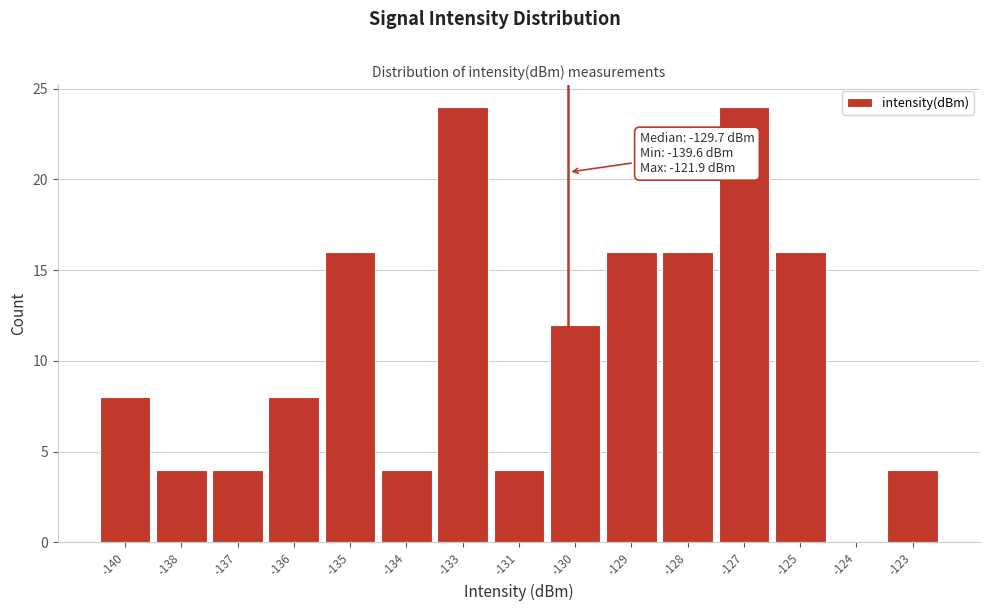

Reading left to right, list all the values displayed in this chart.

-140=8	-138=4	-137=4	-136=8	-135=16	-134=4	-133=24	-131=4	-130=12	-129=16	-128=16	-127=24	-125=16	-124=0	-123=4